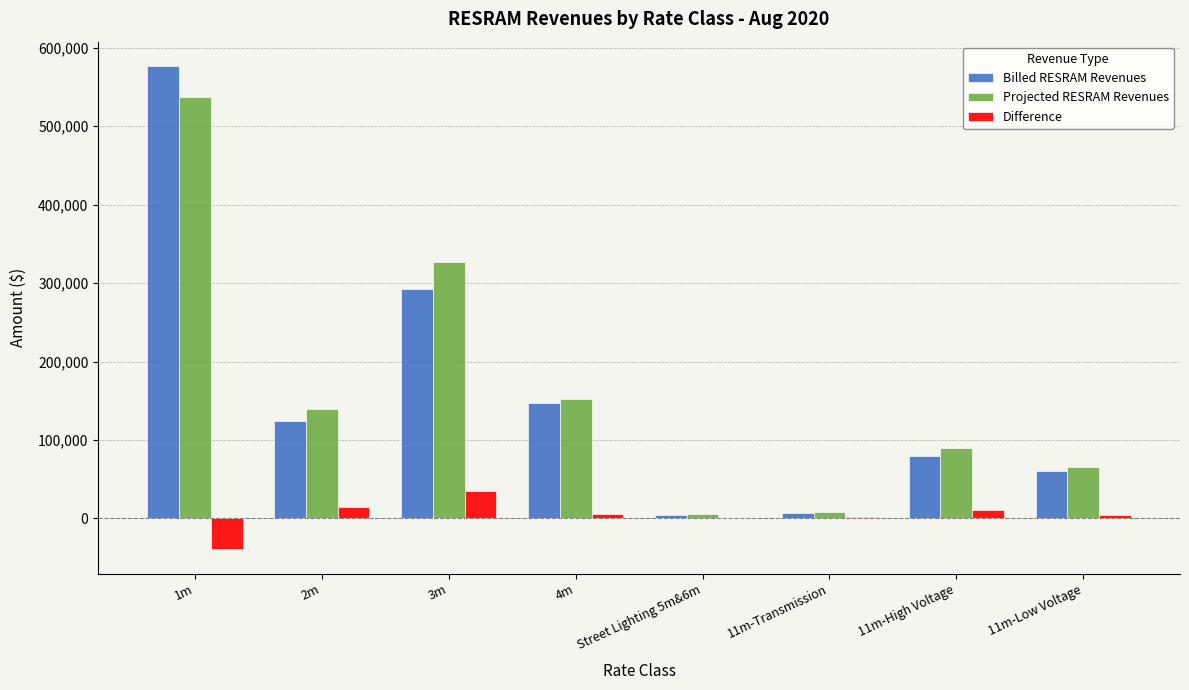

What are all the series names shown in the legend?

Billed RESRAM Revenues, Projected RESRAM Revenues, Difference